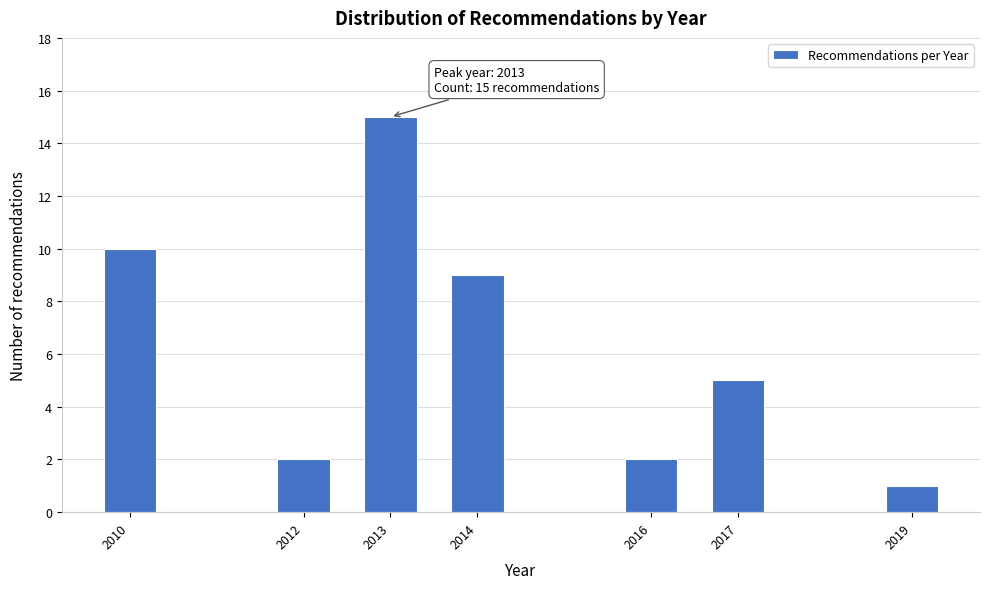

Reading left to right, what are all the values shown in this chart?

2010=10	2012=2	2013=15	2014=9	2016=2	2017=5	2019=1